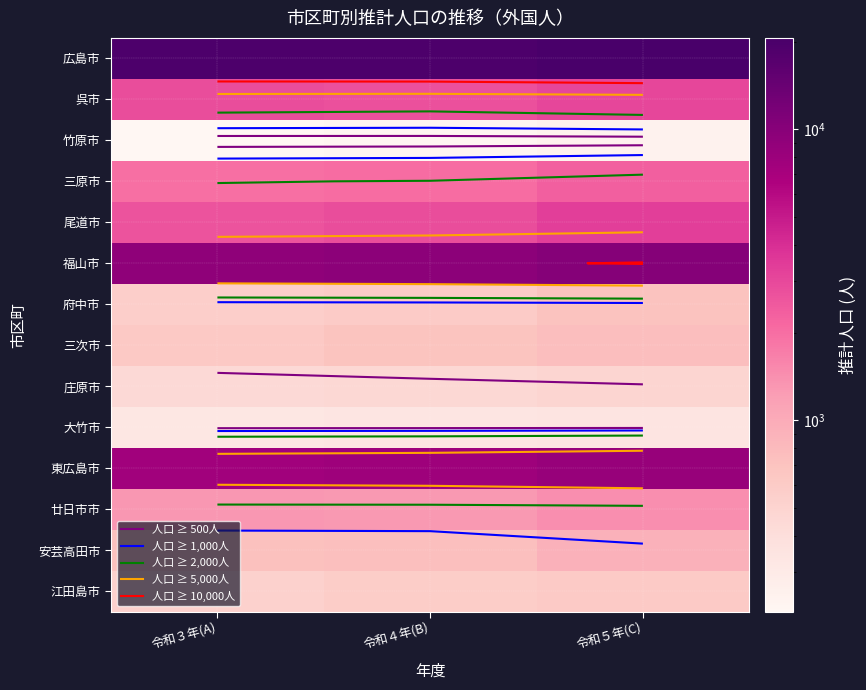

Rank the categories by 安芸高田市 value from highest to lowest.

令和５年(C), 令和４年(B), 令和３年(A)